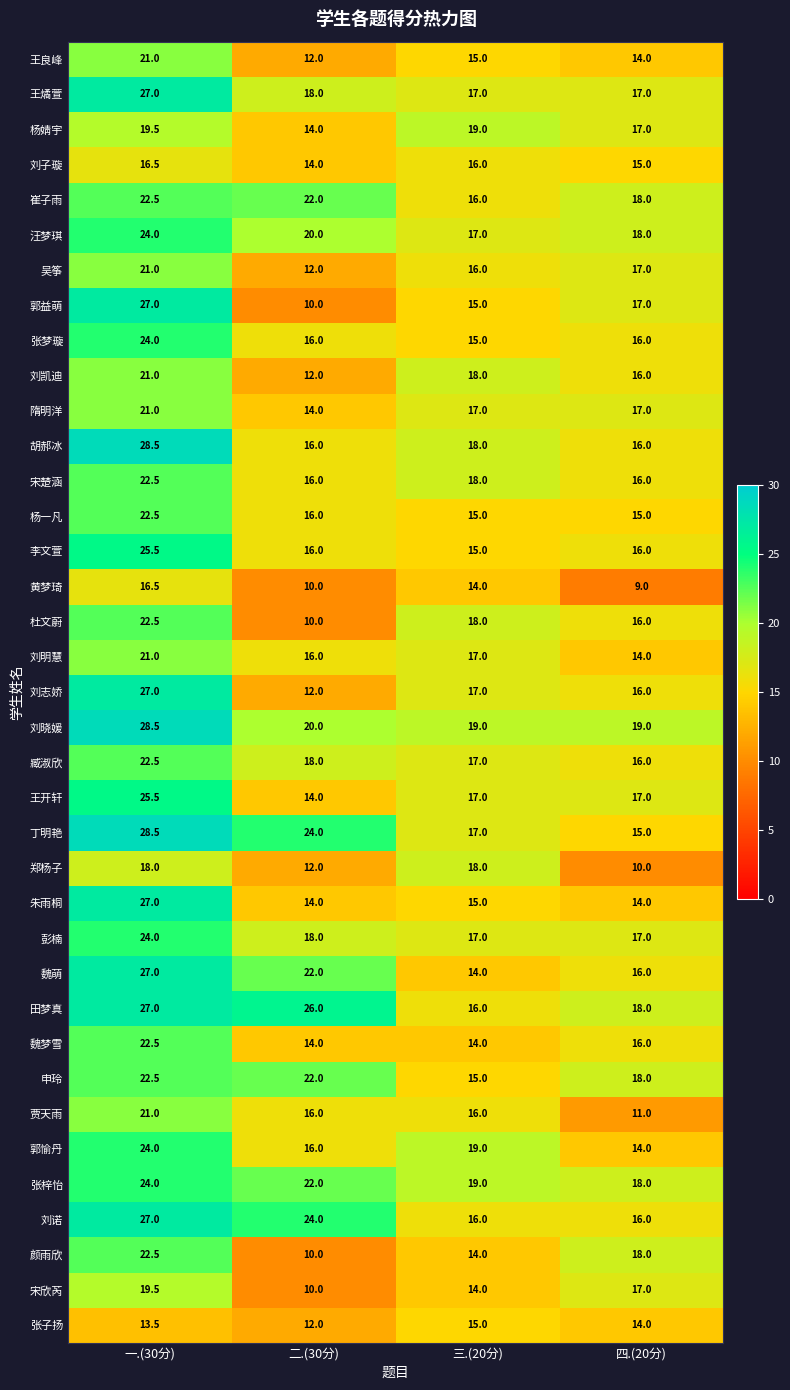

What is the maximum value for 刘子璇?

16.5